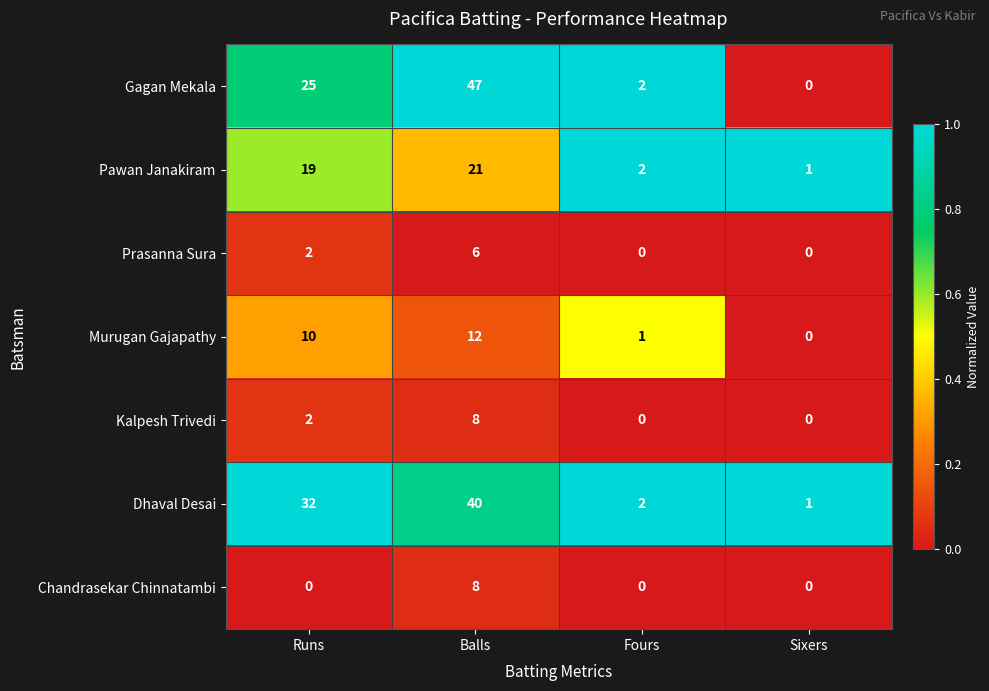

Reading right to left, extract all data points from this chart.

Gagan Mekala: 0	2	47	25
Pawan Janakiram: 1	2	21	19
Prasanna Sura: 0	0	6	2
Murugan Gajapathy: 0	1	12	10
Kalpesh Trivedi: 0	0	8	2
Dhaval Desai: 1	2	40	32
Chandrasekar Chinnatambi: 0	0	8	0